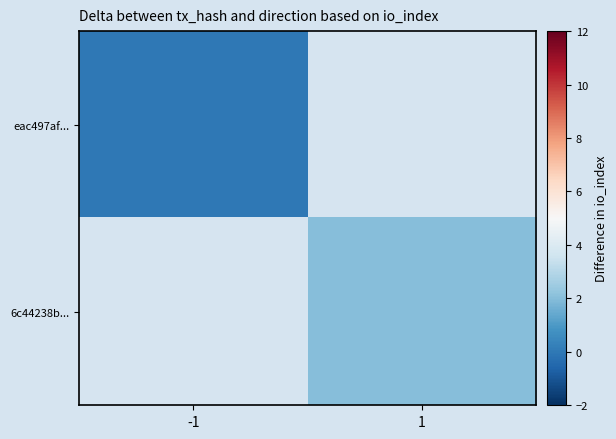

At 1, list the series in order from largest to smallest.

eac497af..., 6c44238b...